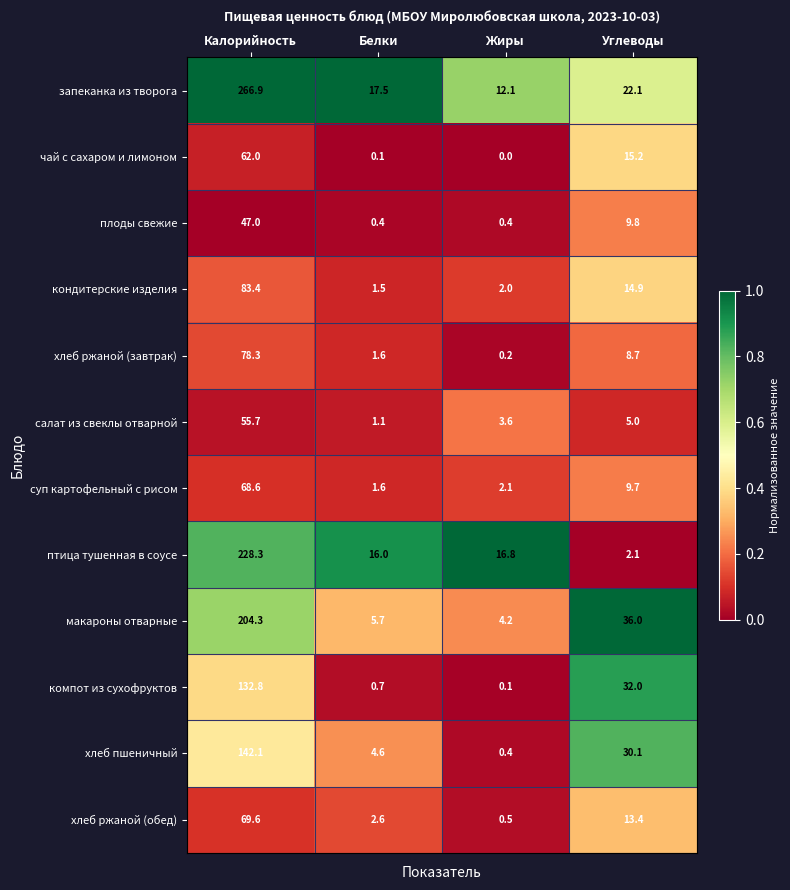

What is the sum of the компот из сухофруктов values at Жиры and Углеводы?

32.1